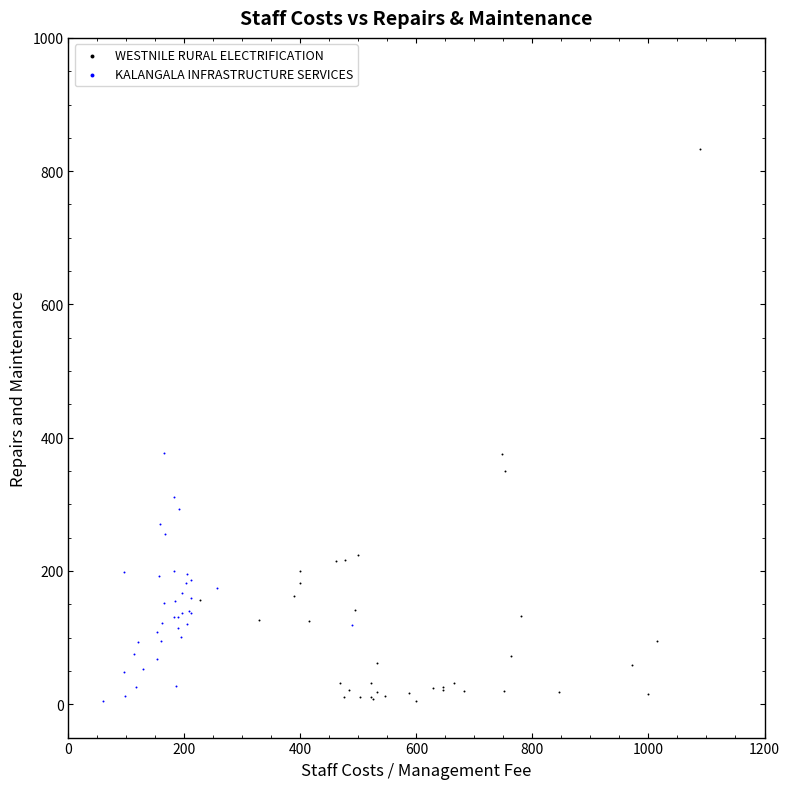

Which series has the largest Y range (max minus min)?

WESTNILE RURAL ELECTRIFICATION